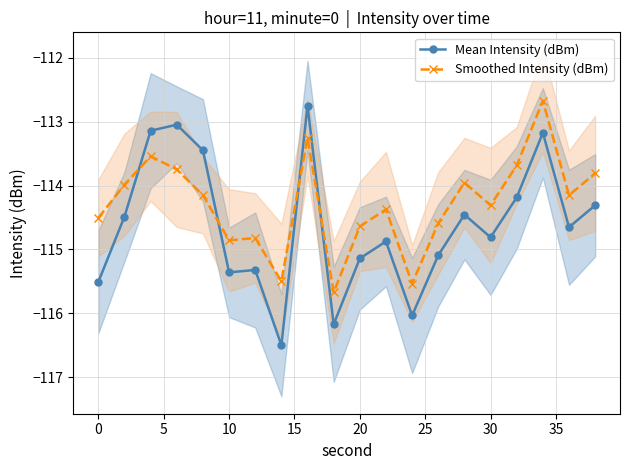

True or false: Smoothed Intensity (dBm) and Mean Intensity (dBm) cross at least once.

True